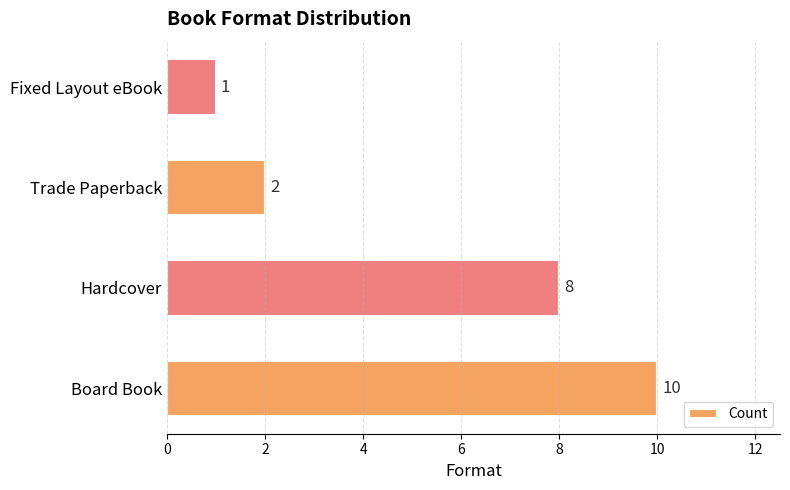

The chart shows a value of 1 at Fixed Layout eBook. True or false?

True